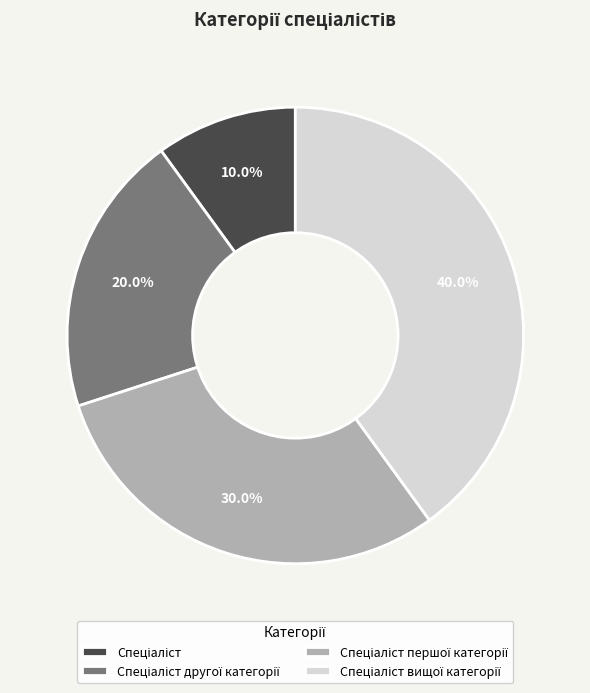

Is there a majority slice in this chart?

No